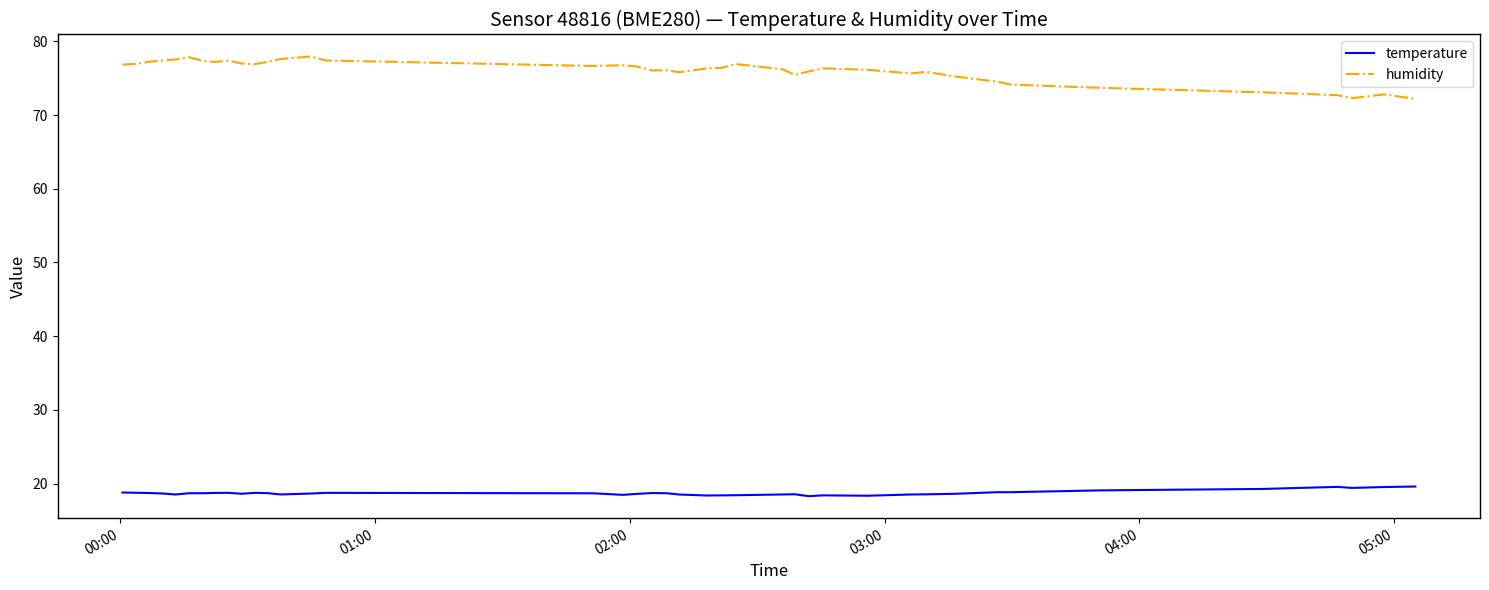

What is the maximum value for humidity?

77.9